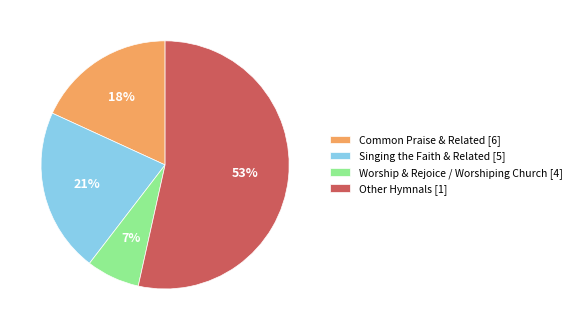

The Common Praise & Related [6] slice represents 29% of the pie. True or false?

False